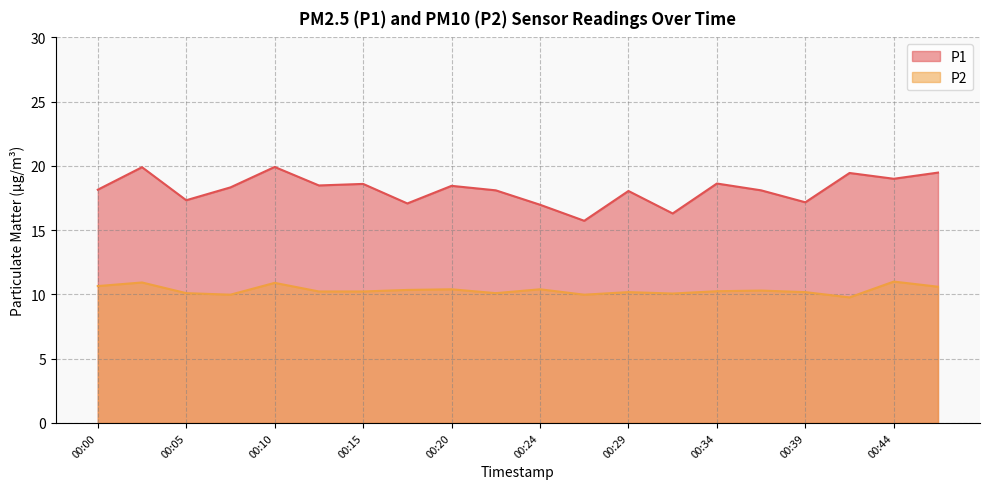

True or false: P1 has a value of 5.8 at 00:27.

False